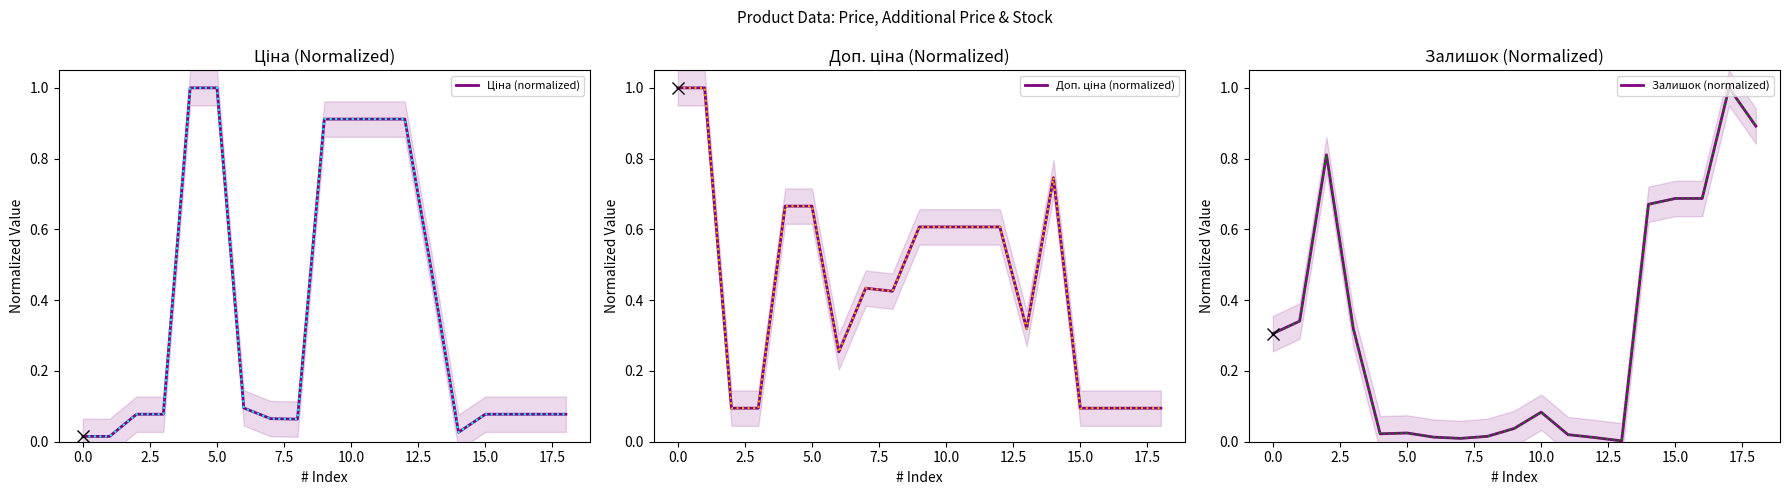

What are all the series names shown in the legend?

Ціна (normalized), Доп. ціна (normalized), Залишок (normalized)